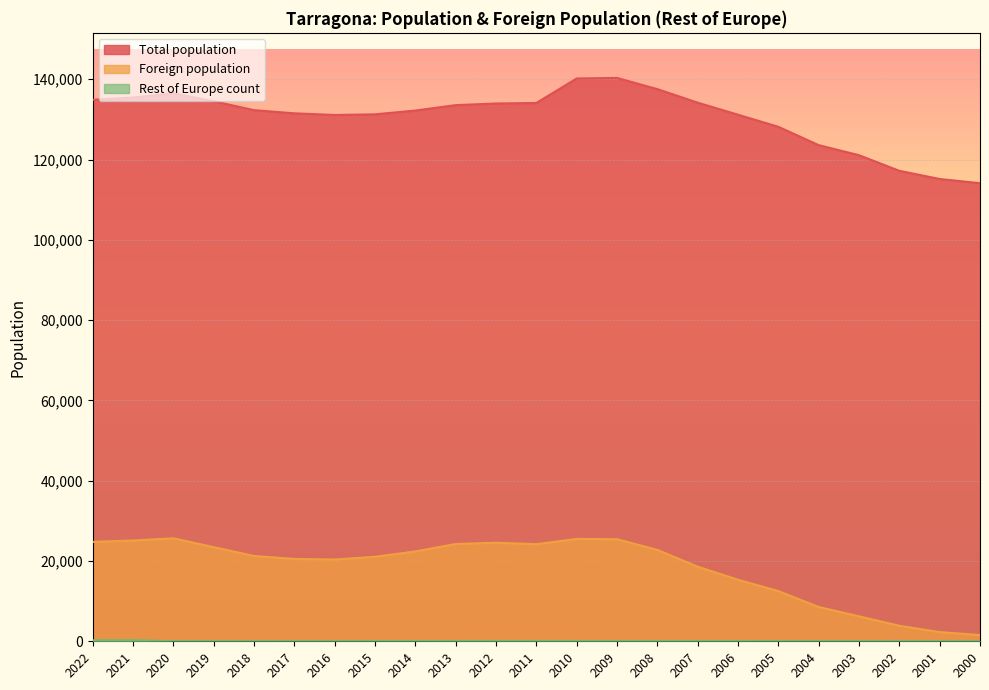

Does the chart display data point markers on the line(s)?

No